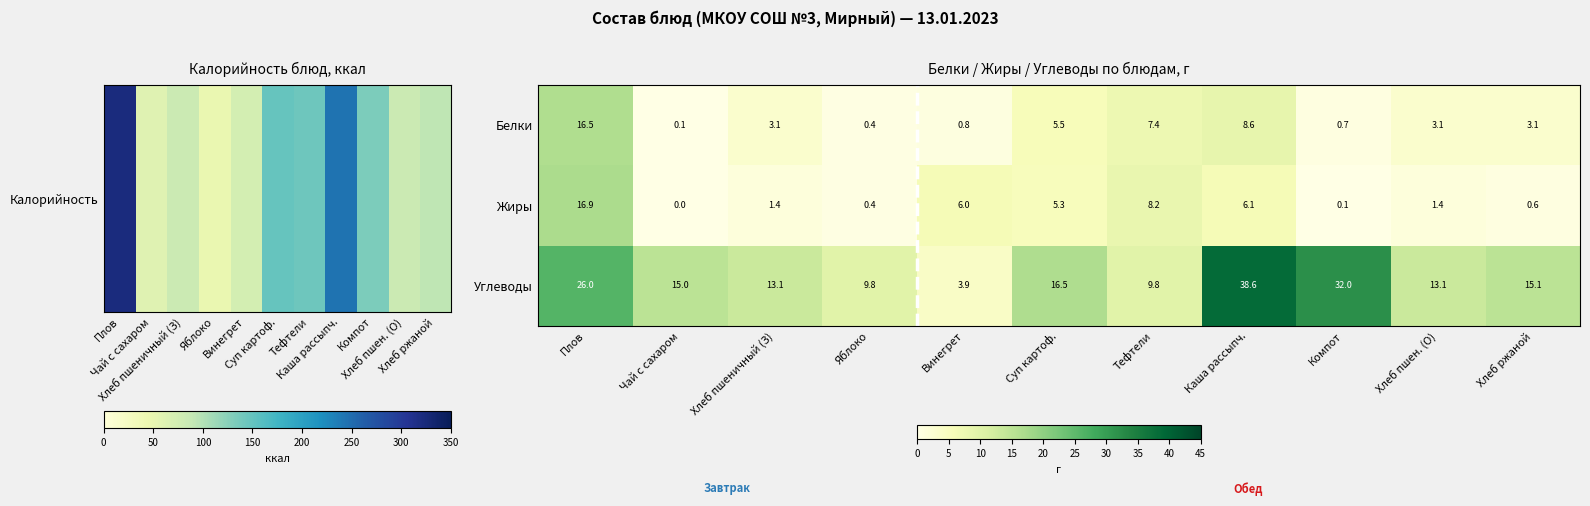

At which category is the sum across all series the highest?

Плов